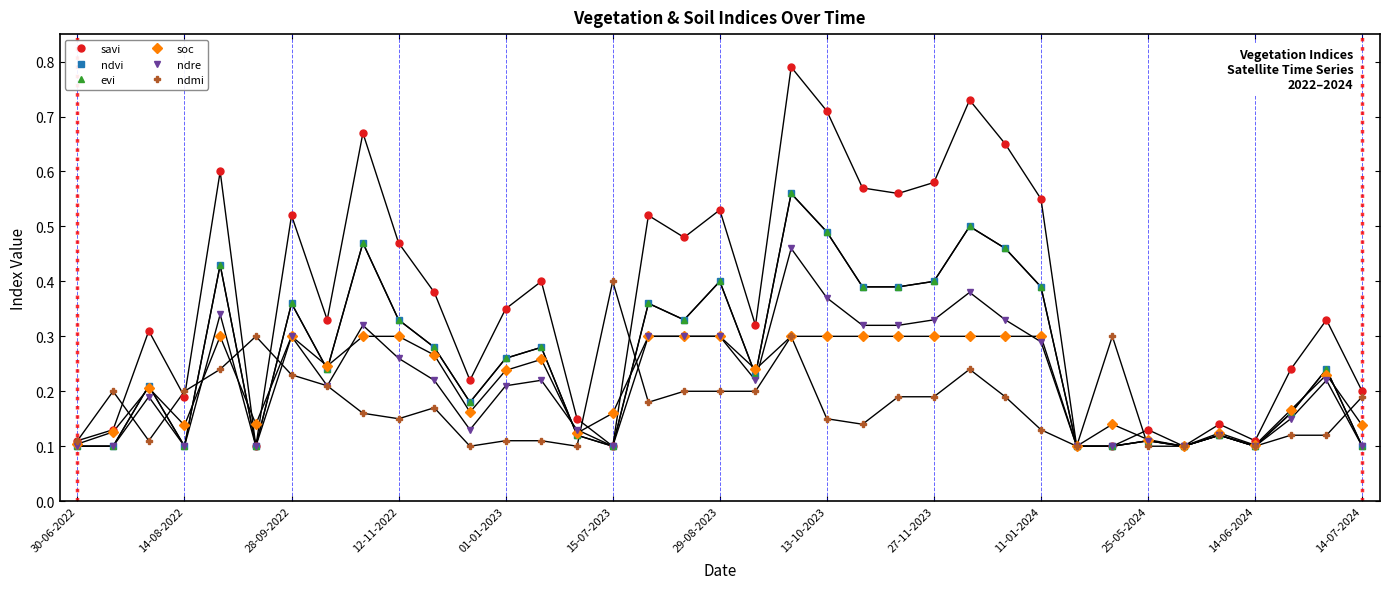

What is the sum of all savi values?

13.5